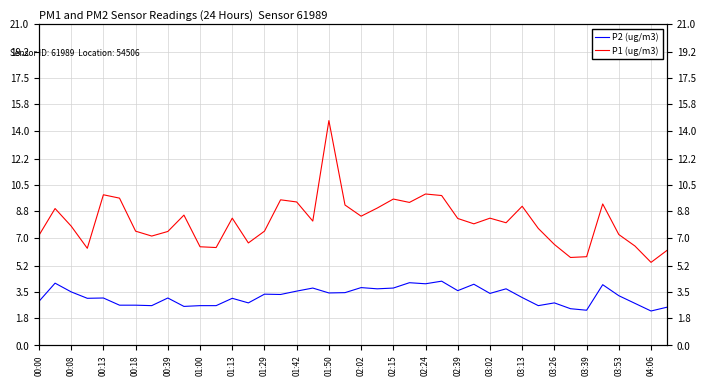

What are all the series names shown in the legend?

P2 (ug/m3), P1 (ug/m3)